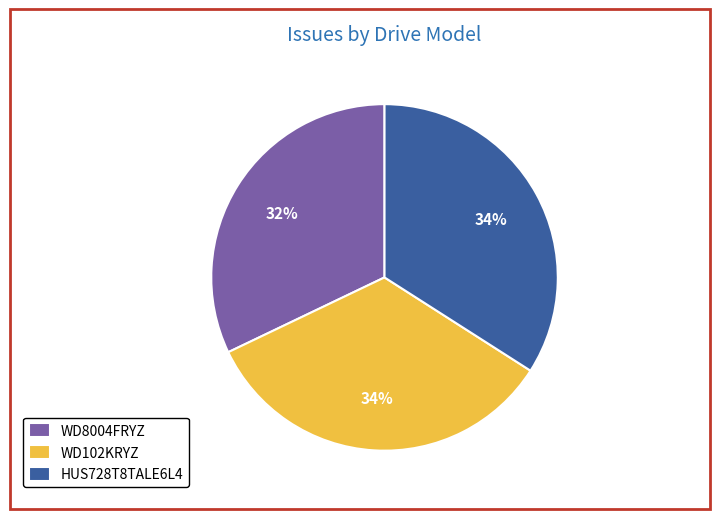

To the nearest percent, what is the combined percentage of WD8004FRYZ and HUS728T8TALE6L4?

66%